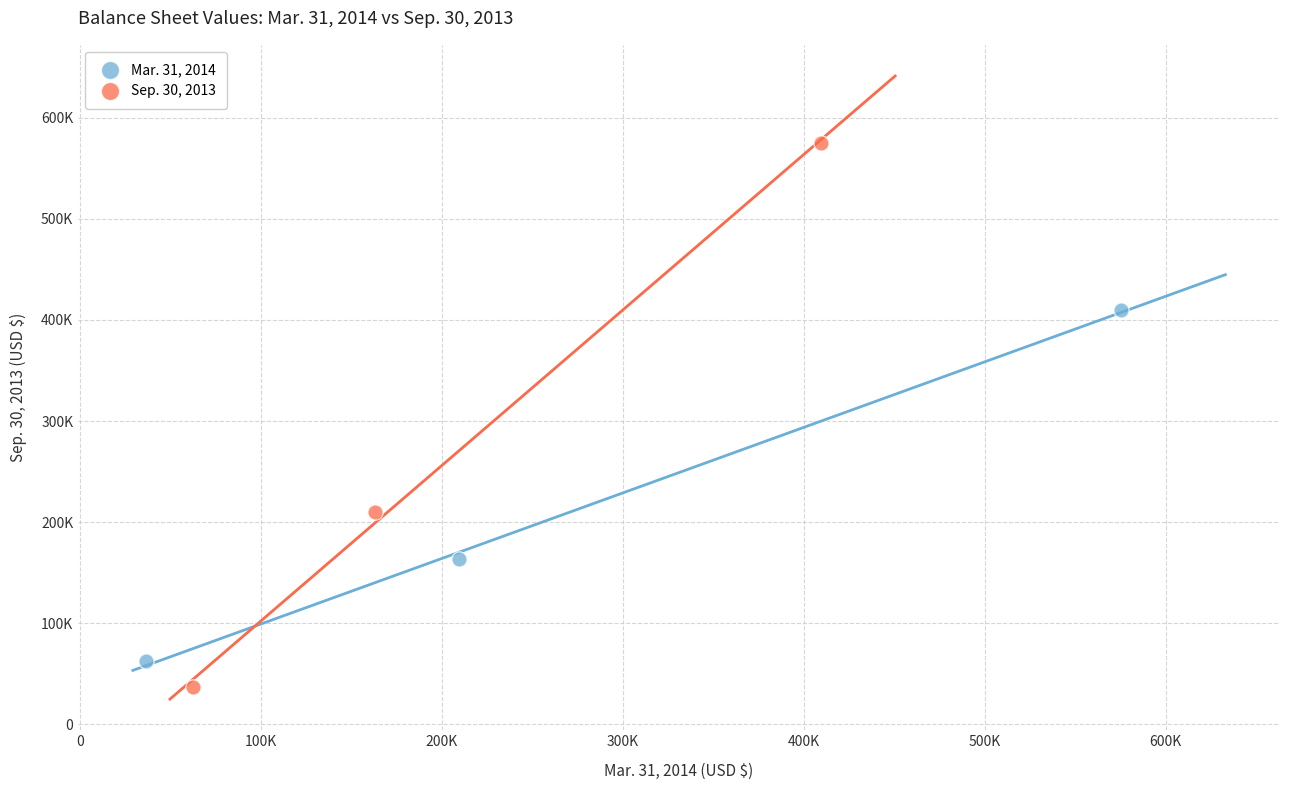

Which series has the largest Y range (max minus min)?

Sep. 30, 2013